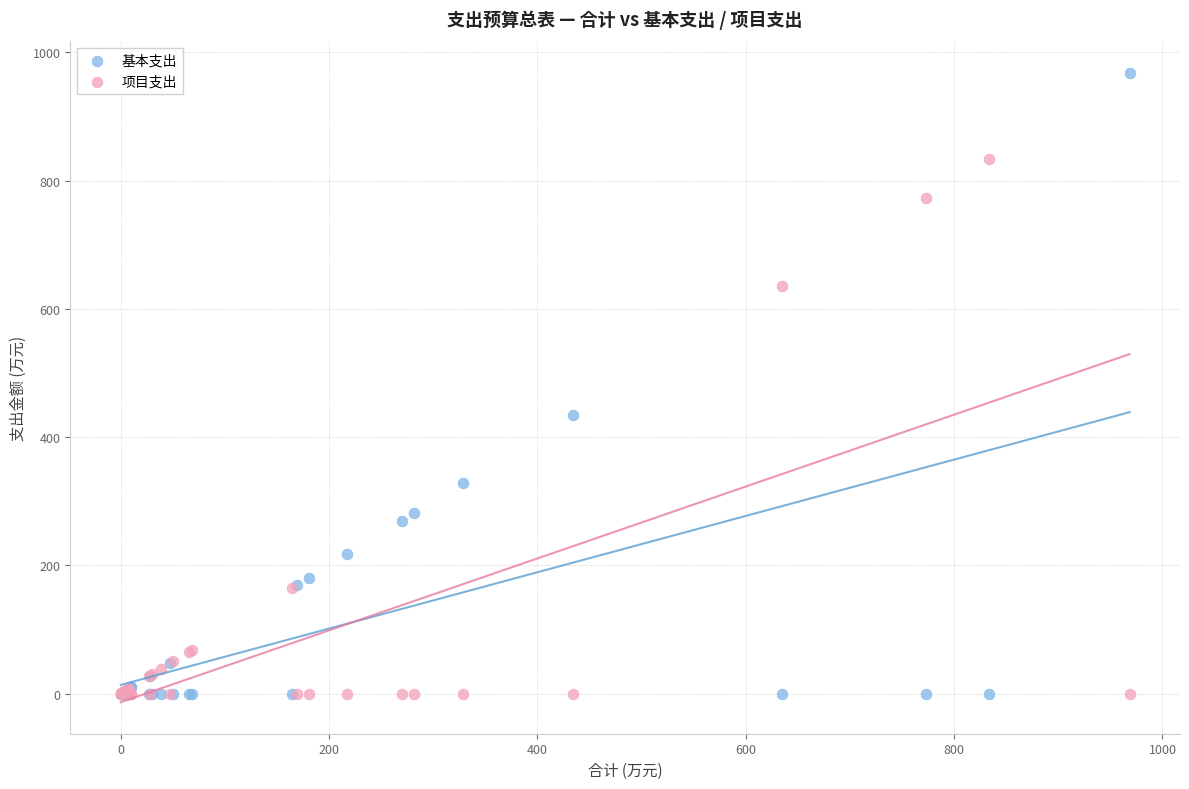

What are all the series names shown in the legend?

基本支出, 项目支出